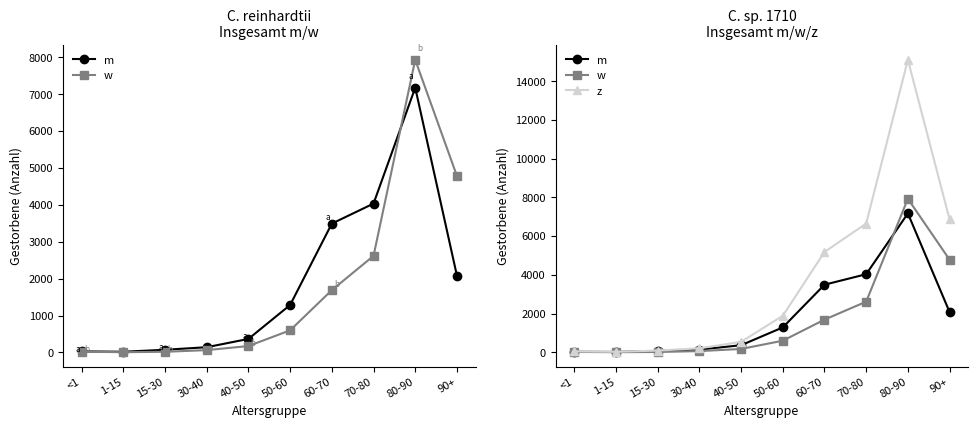

What are all the series names shown in the legend?

m, w, z